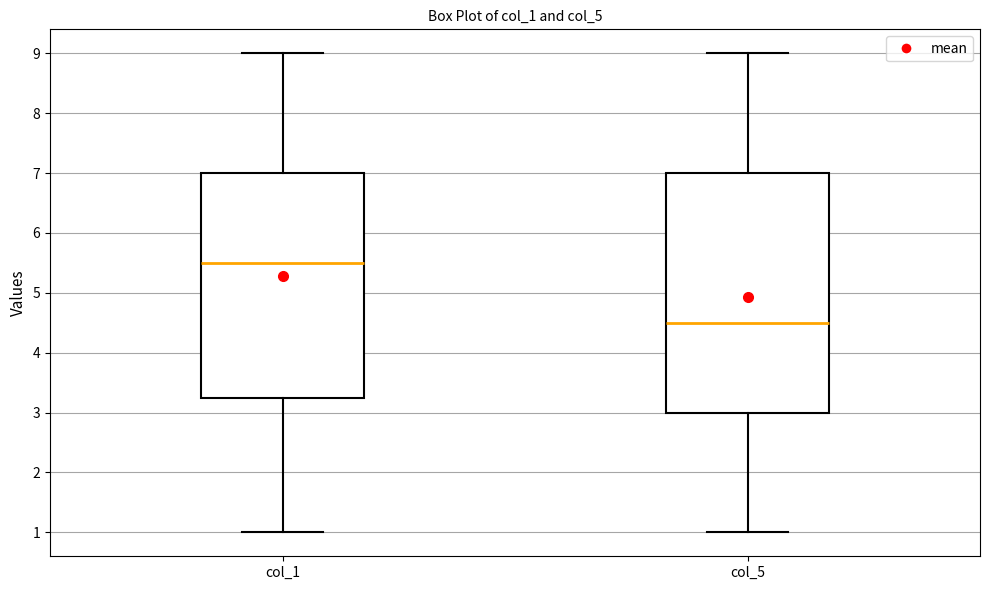

Which box is the tallest, from its lower edge to its upper edge?

col_5